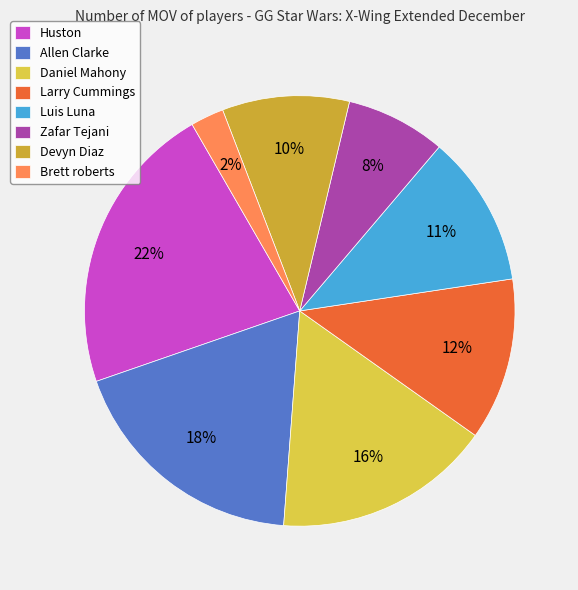

What percentage is the Larry Cummings slice, to the nearest percent?

12%